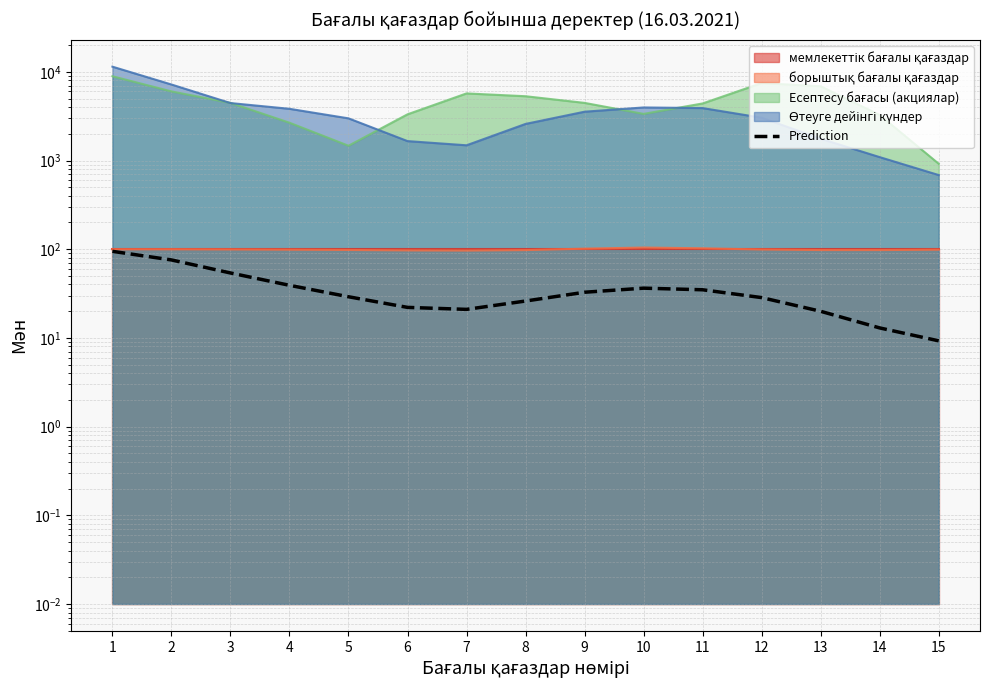

How many categories are shown in the chart?

15